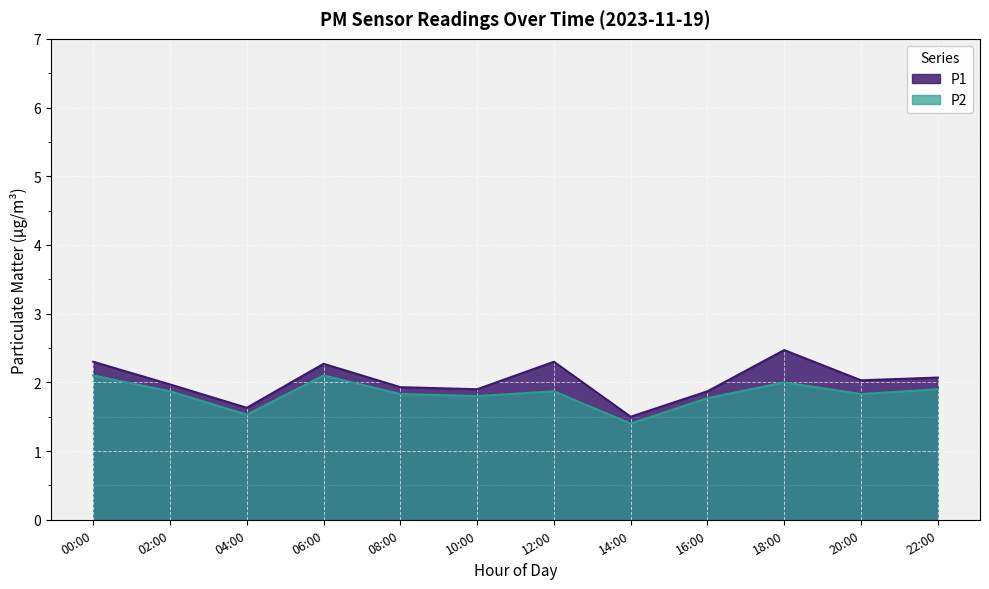

Is it true that P2 equals 1.2 at 12:00?

False